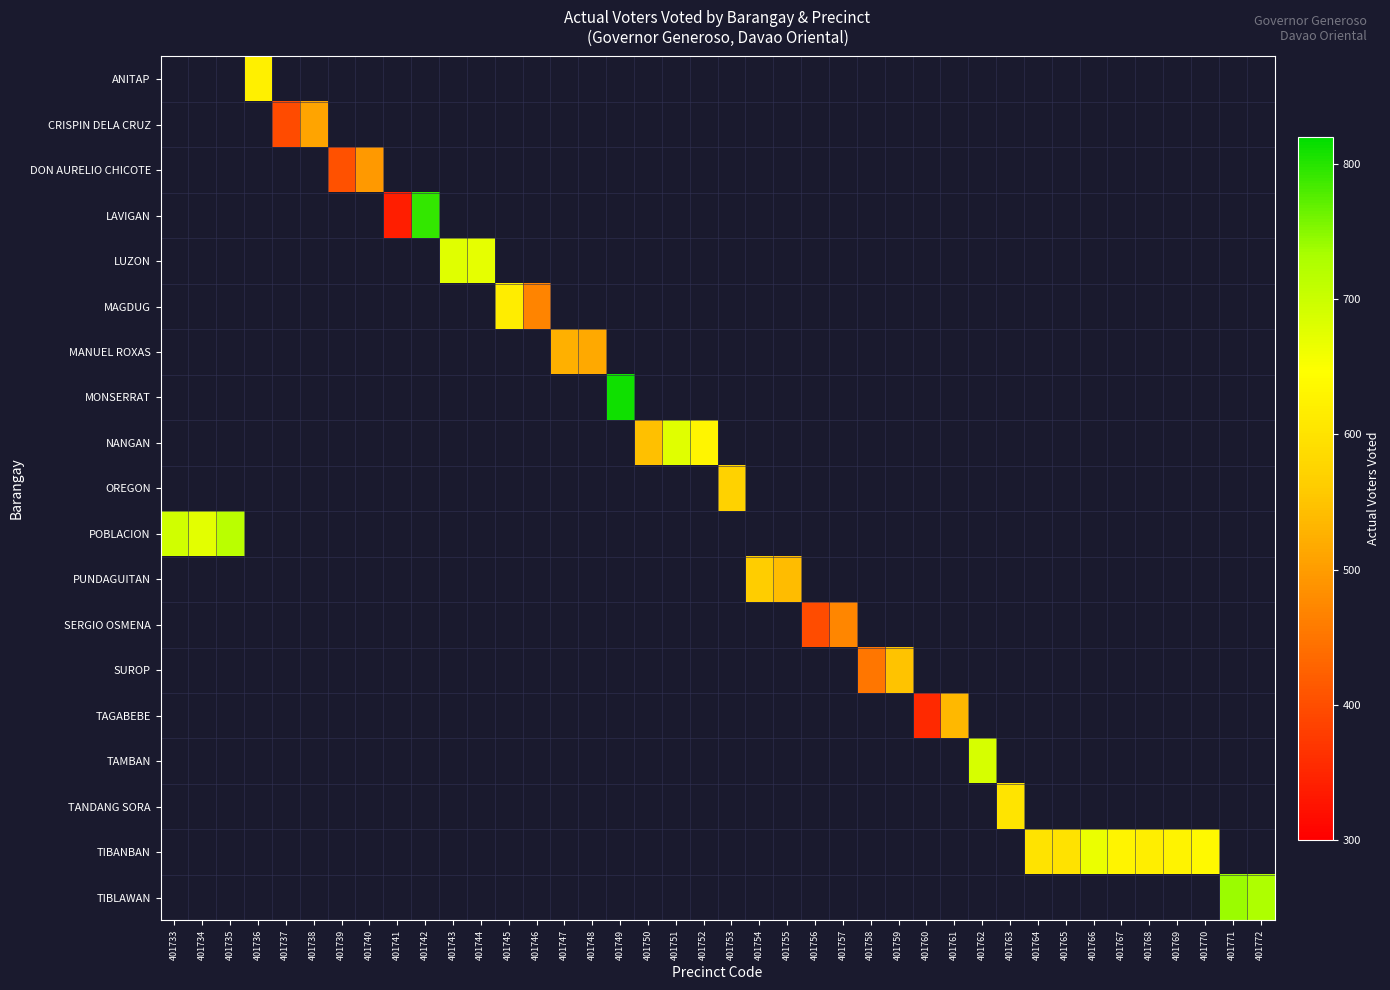

What is the maximum value shown in the chart?

810.0